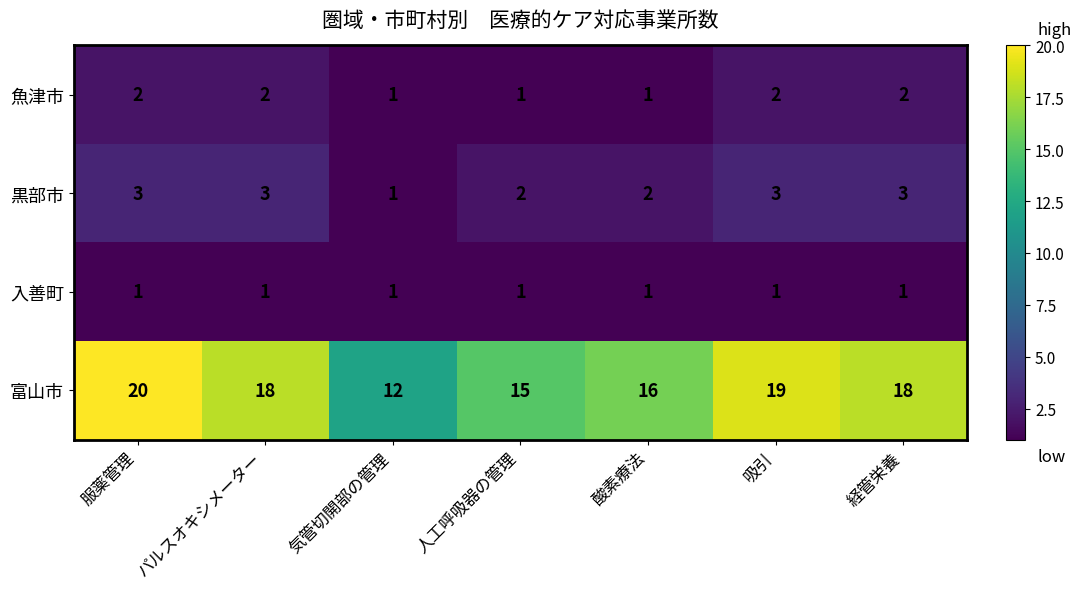

Rank the series by their maximum value, from highest to lowest.

富山市, 黒部市, 魚津市, 入善町